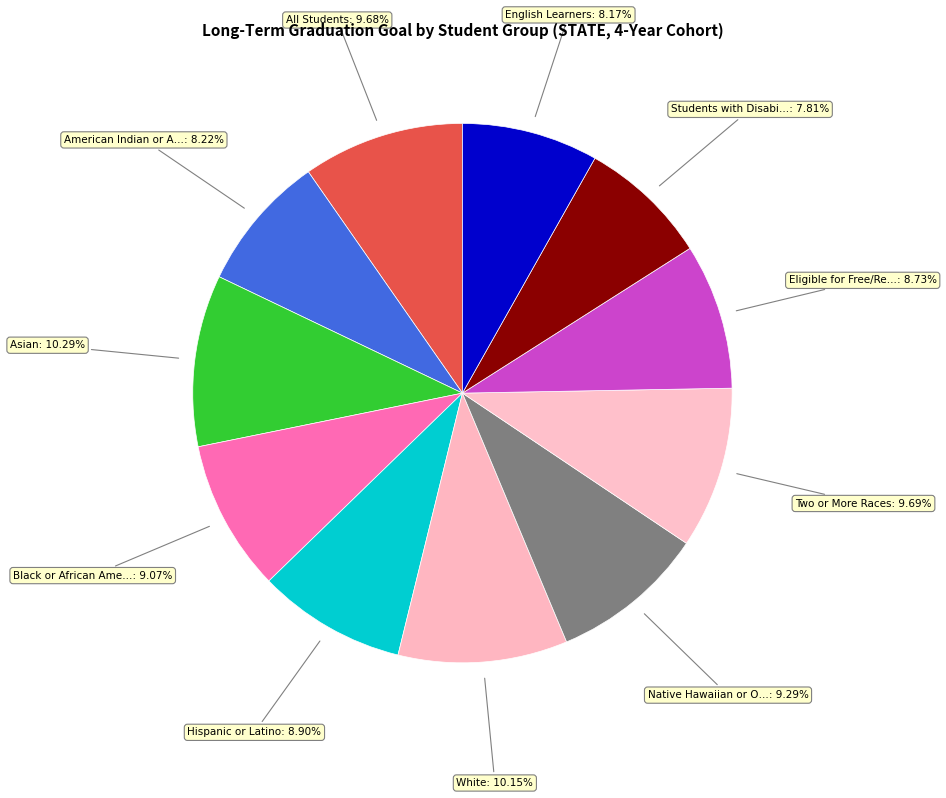

Count the number of slices in the pie.

11